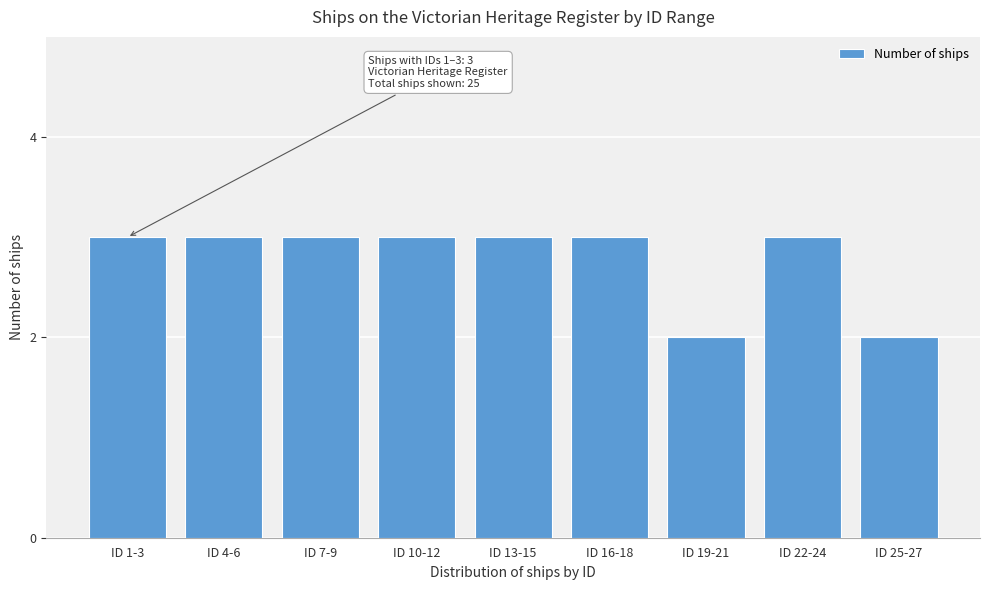

Reading left to right, extract all data points from this chart.

ID 1-3=3	ID 4-6=3	ID 7-9=3	ID 10-12=3	ID 13-15=3	ID 16-18=3	ID 19-21=2	ID 22-24=3	ID 25-27=2